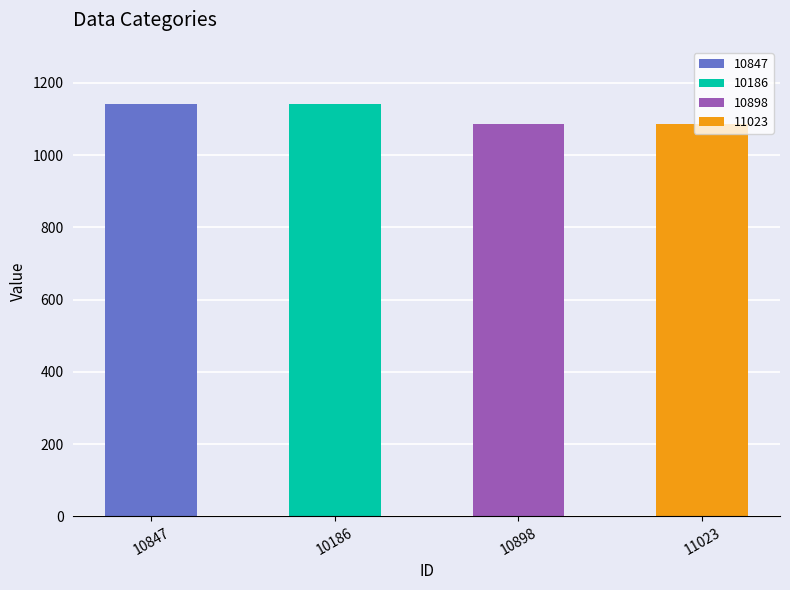

What is the difference between the values at 10847 and 10898?

56